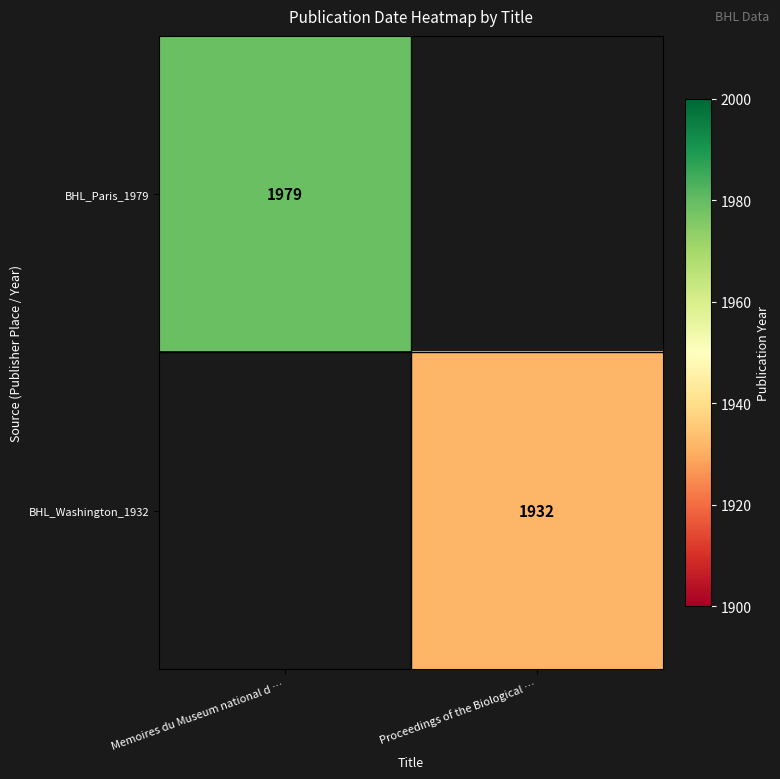

True or false: BHL_Washington_1932 has a value of 1932 at Proceedings of the Biological ….

True